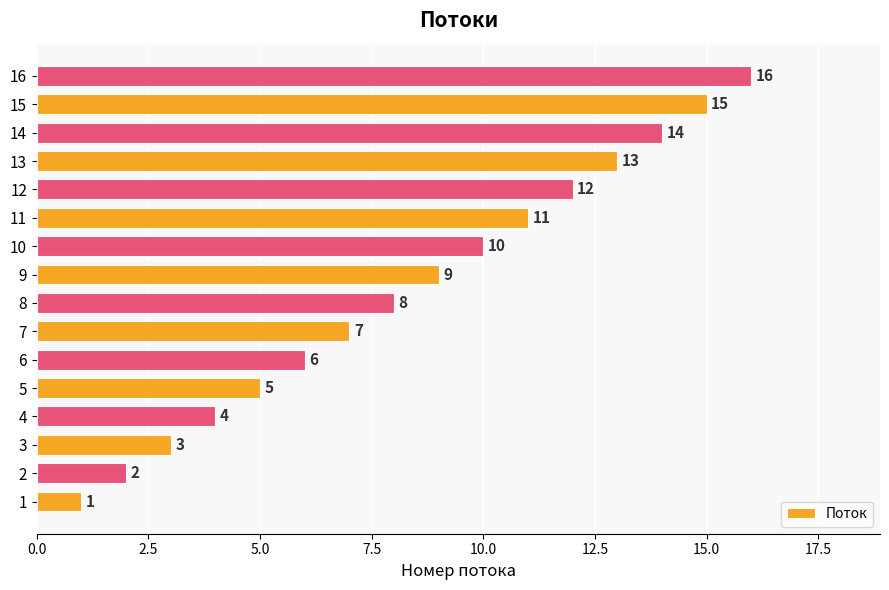

Rank the categories by value from highest to lowest.

16, 15, 14, 13, 12, 11, 10, 9, 8, 7, 6, 5, 4, 3, 2, 1